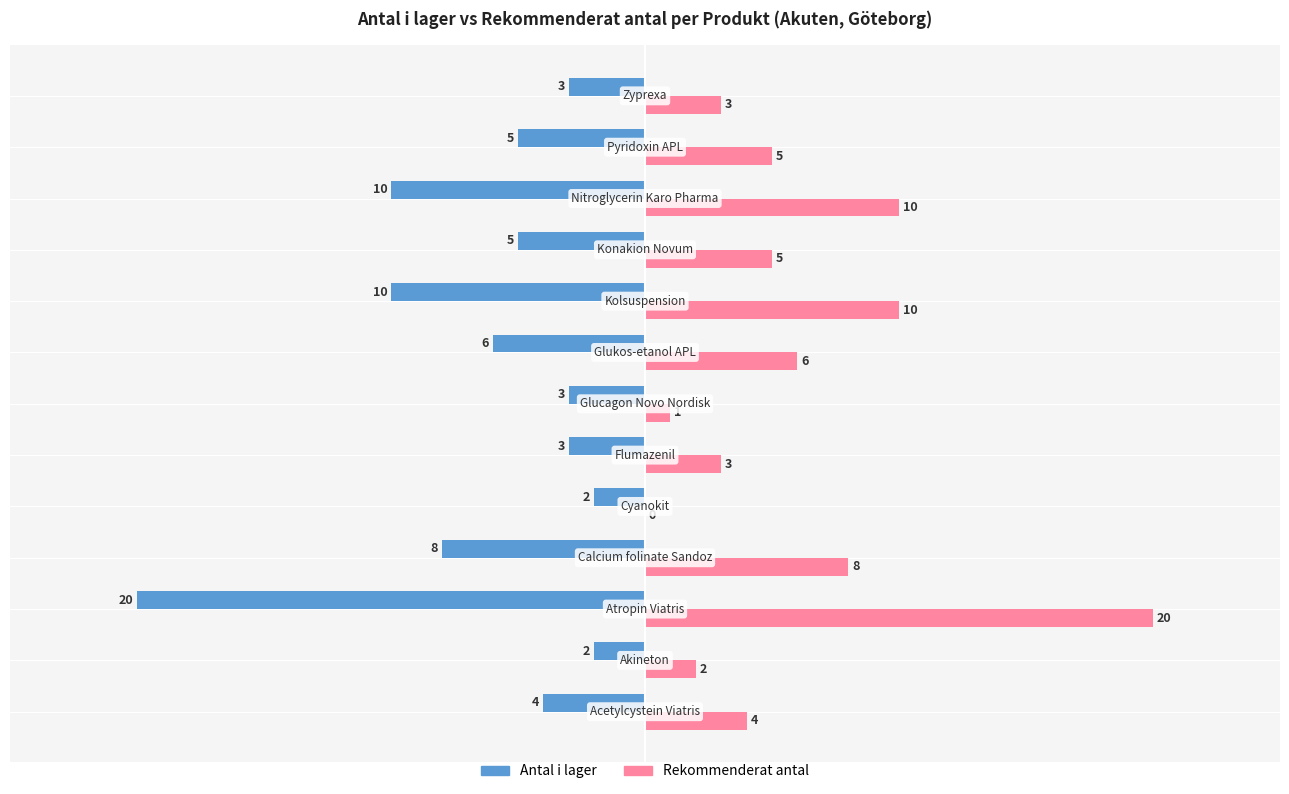

What is the sum of all Rekommenderat antal values?

77